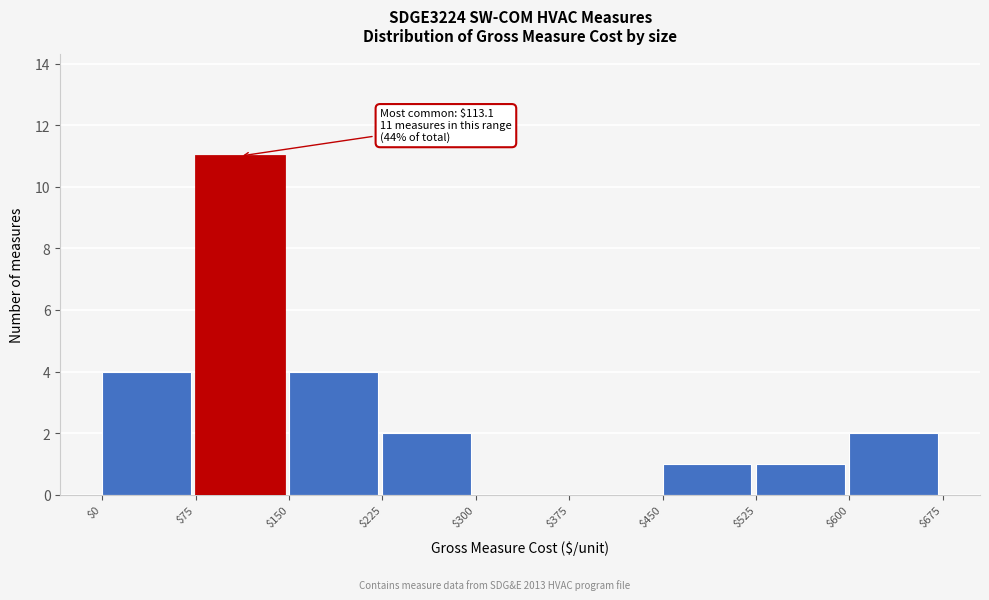

Over which range of the x-axis is the bar tallest?

$75 to $150